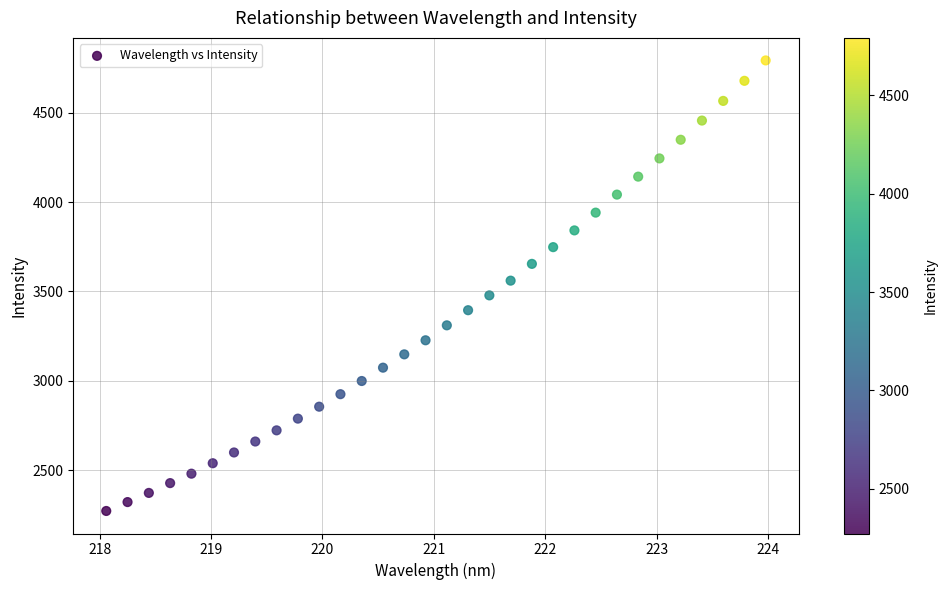

What is the range of X values (max minus min)?

5.9